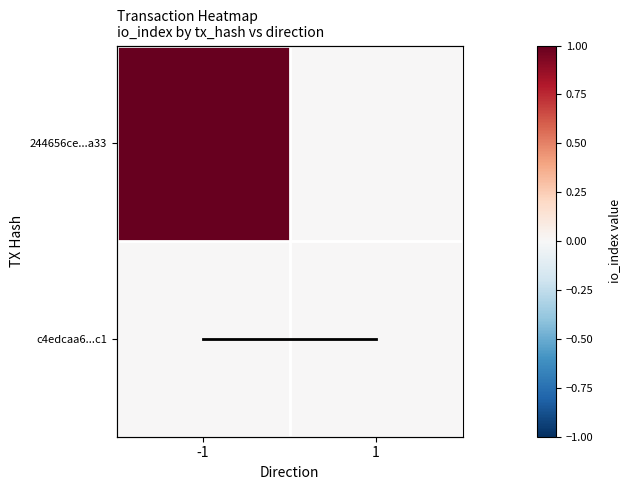

What is the greatest value displayed?

1